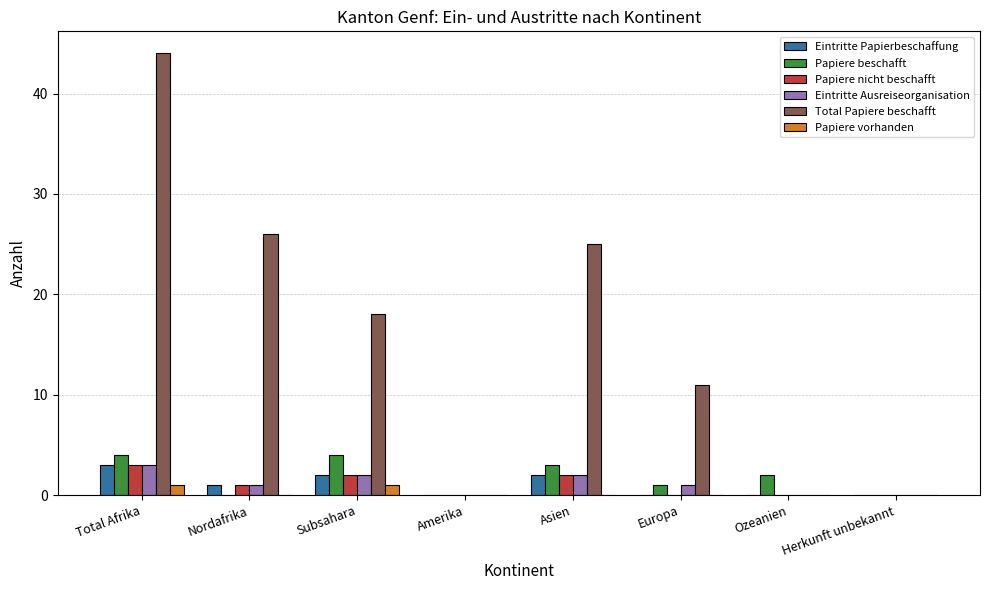

What is the greatest value displayed?

44